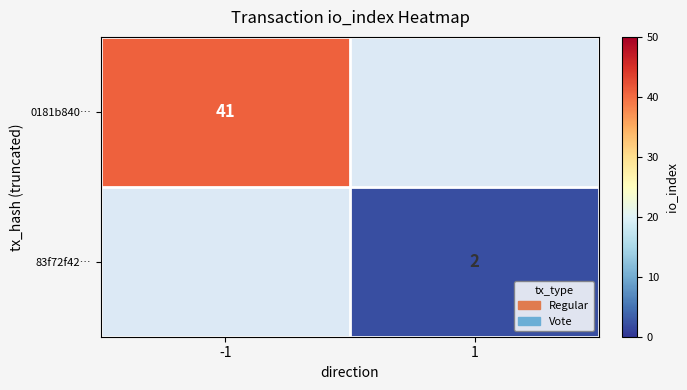

Which has a higher value, 1 or -1?

-1